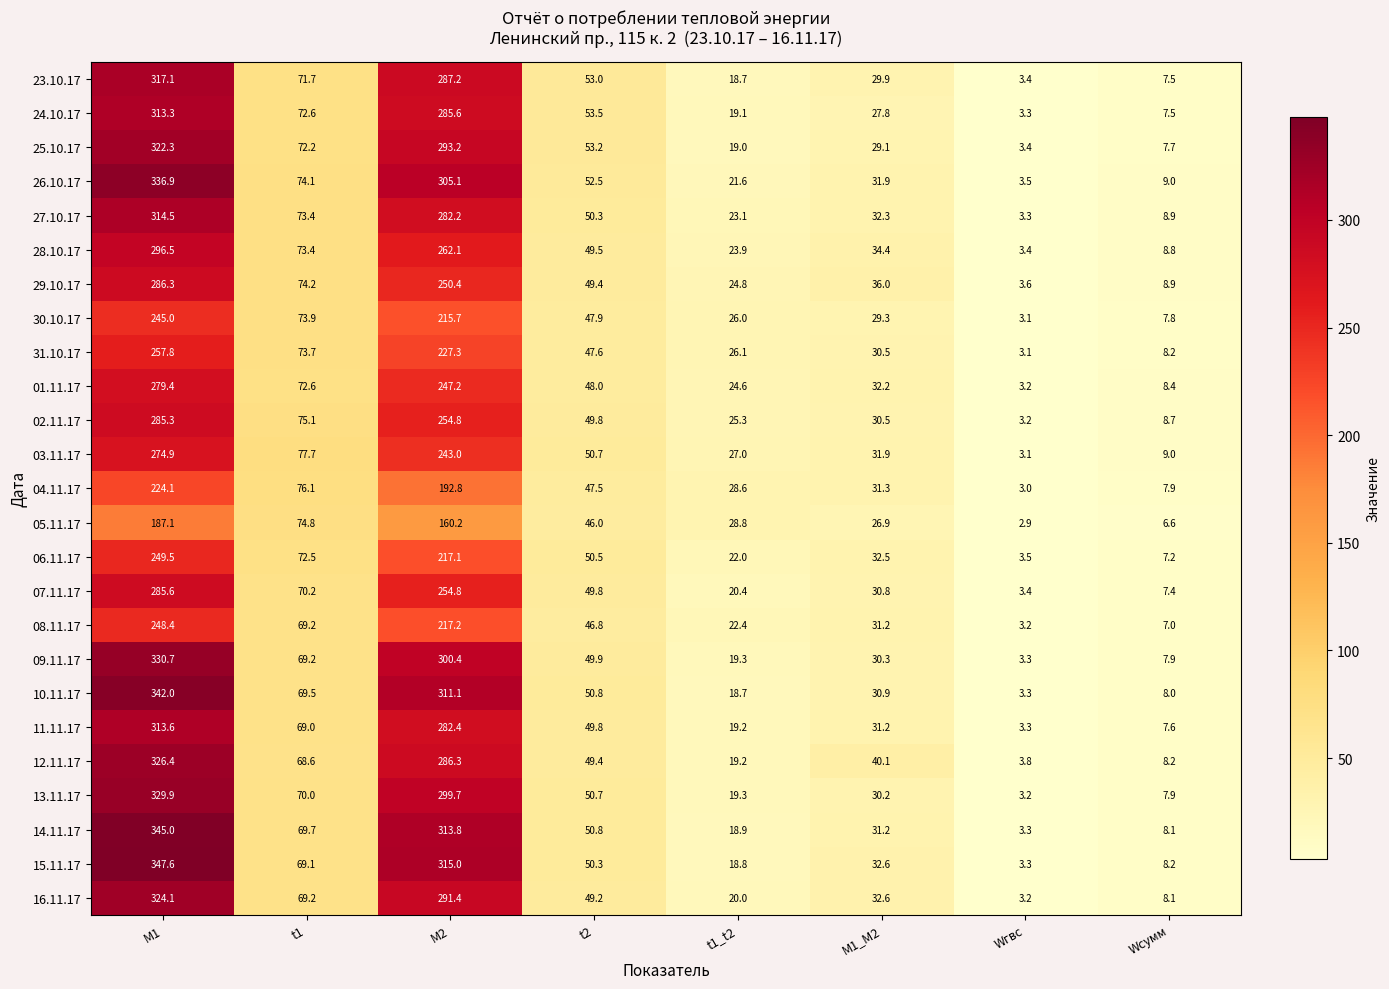

True or false: 10.11.17 has a value of 18.7 at t1_t2.

True